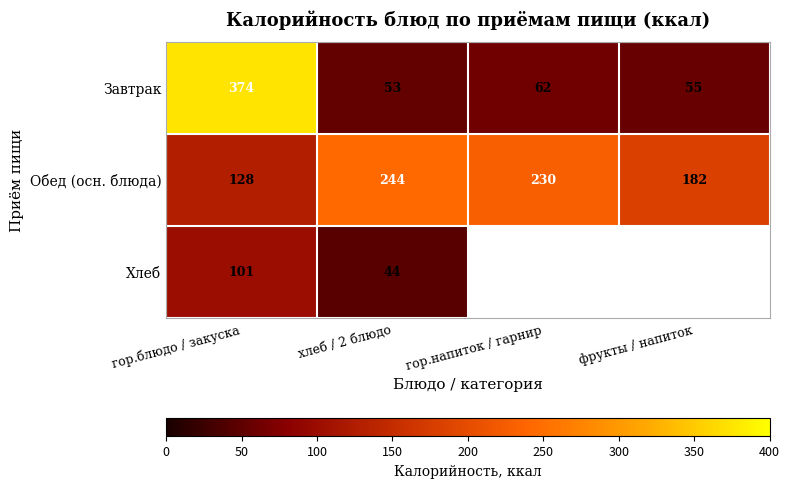

True or false: Завтрак has a value of 107.6 at гор.напиток / гарнир.

False